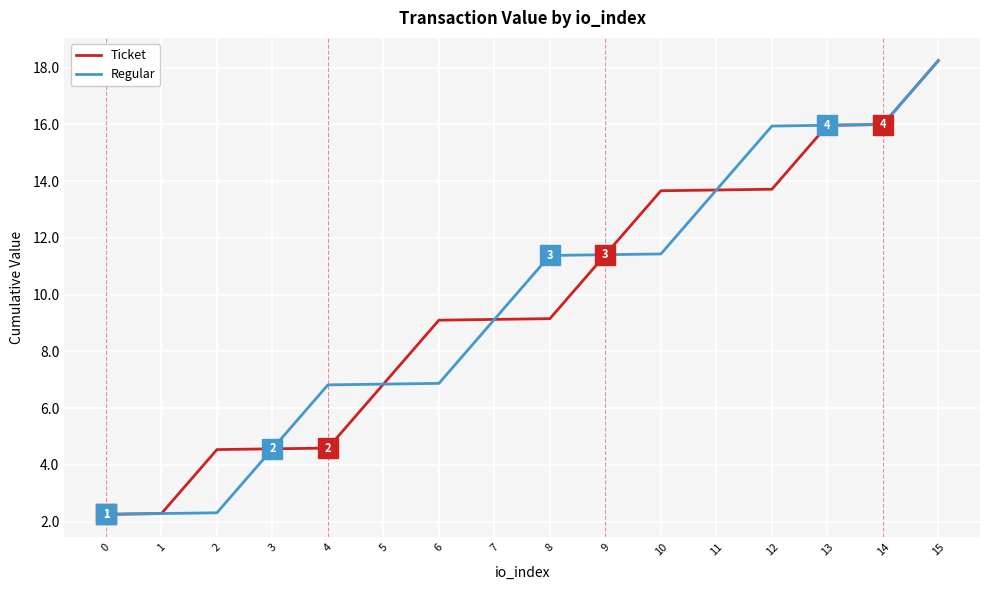

At which category is the sum across all series the highest?

15